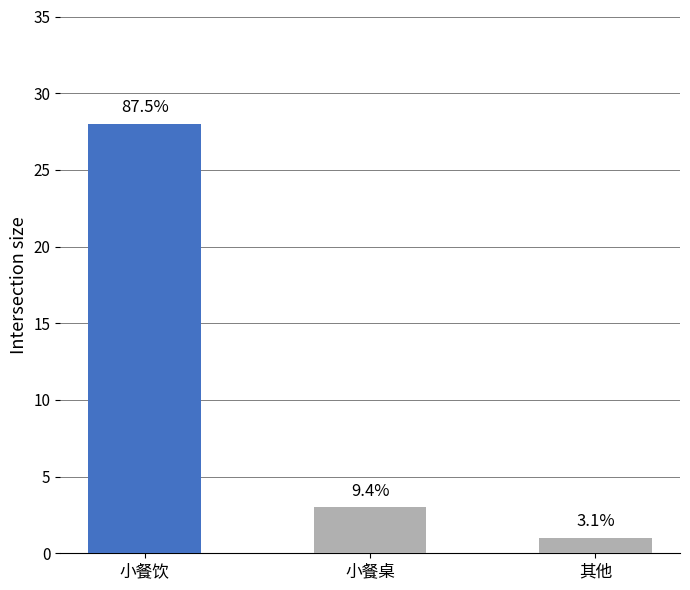

What is the ratio of the value at 小餐桌 to the value at 其他?

3.0